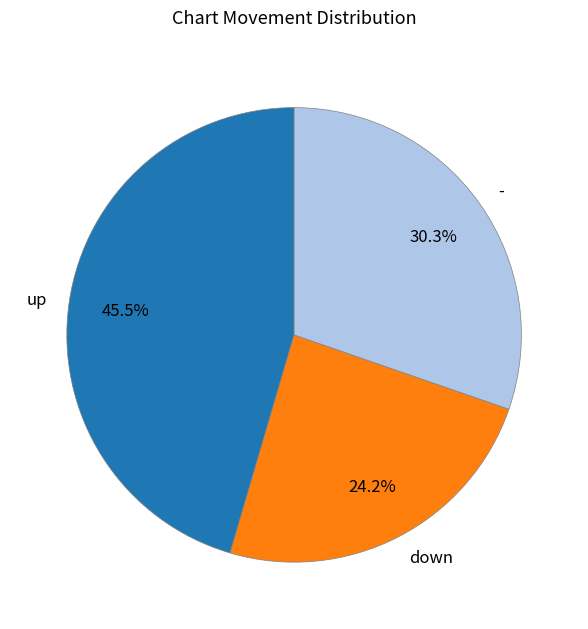

Approximately how many times larger is the value at up compared to -?

1.5